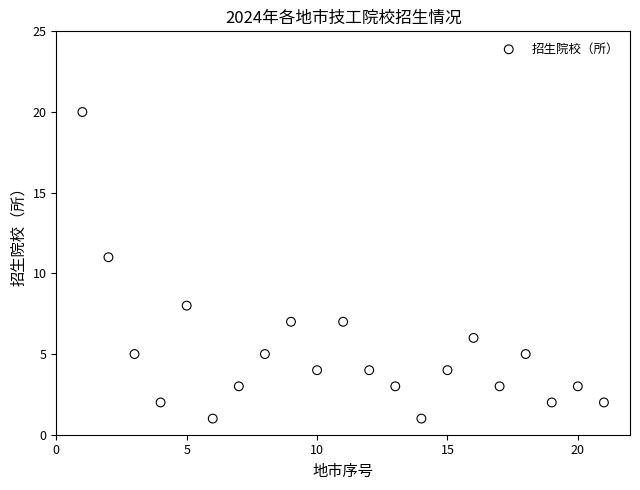

What is the range of X values (max minus min)?

20